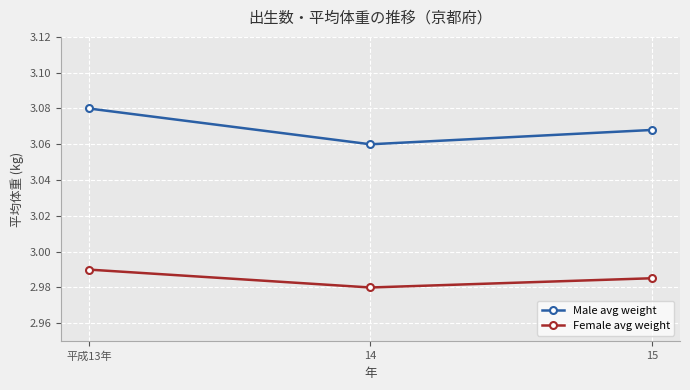

How many Female avg weight values are between 2 and 3?

3